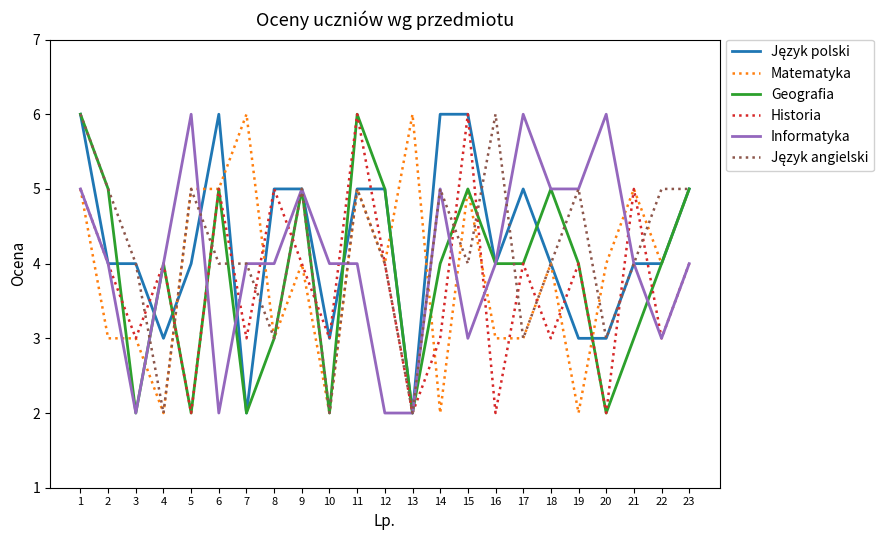

True or false: Historia has a value of 3 at 14.

True